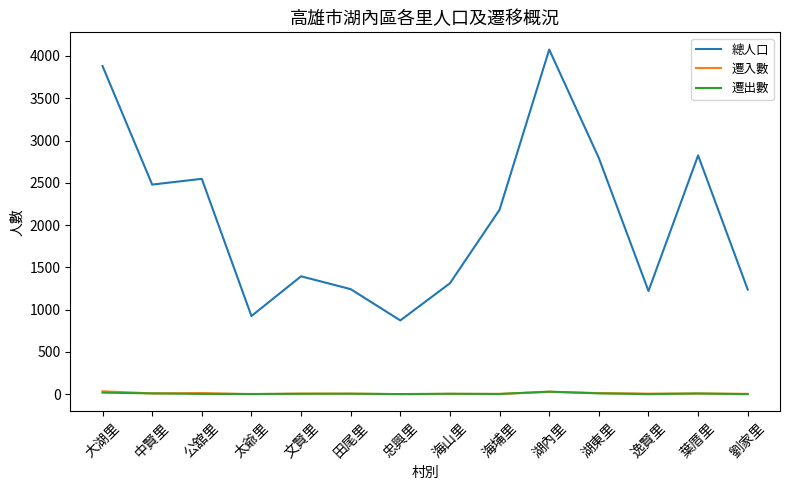

True or false: 遷出數 and 總人口 cross at least once.

False